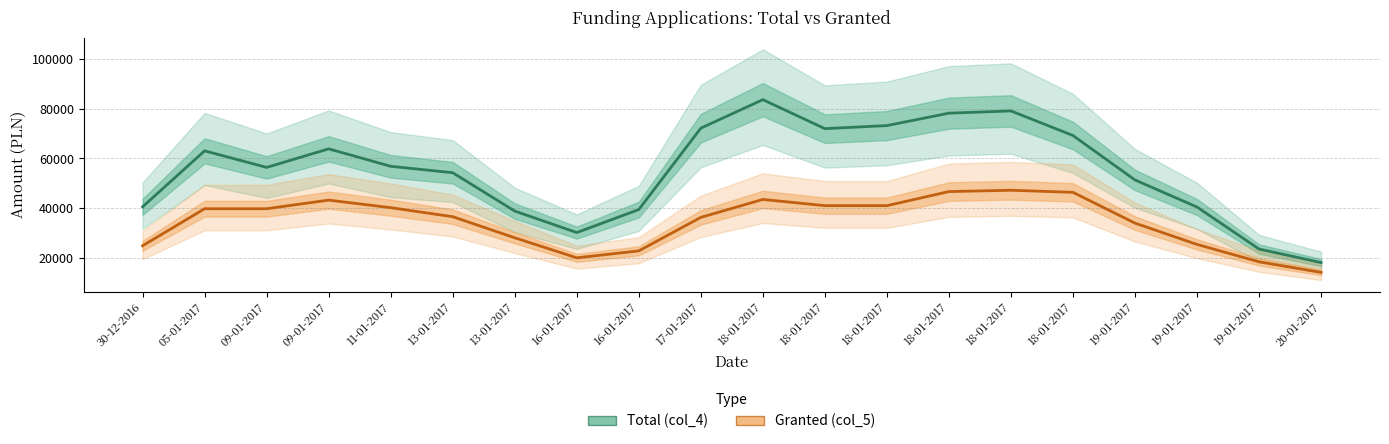

Which series changed the most between 16-01-2017 and 20-01-2017?

Total (col_4)